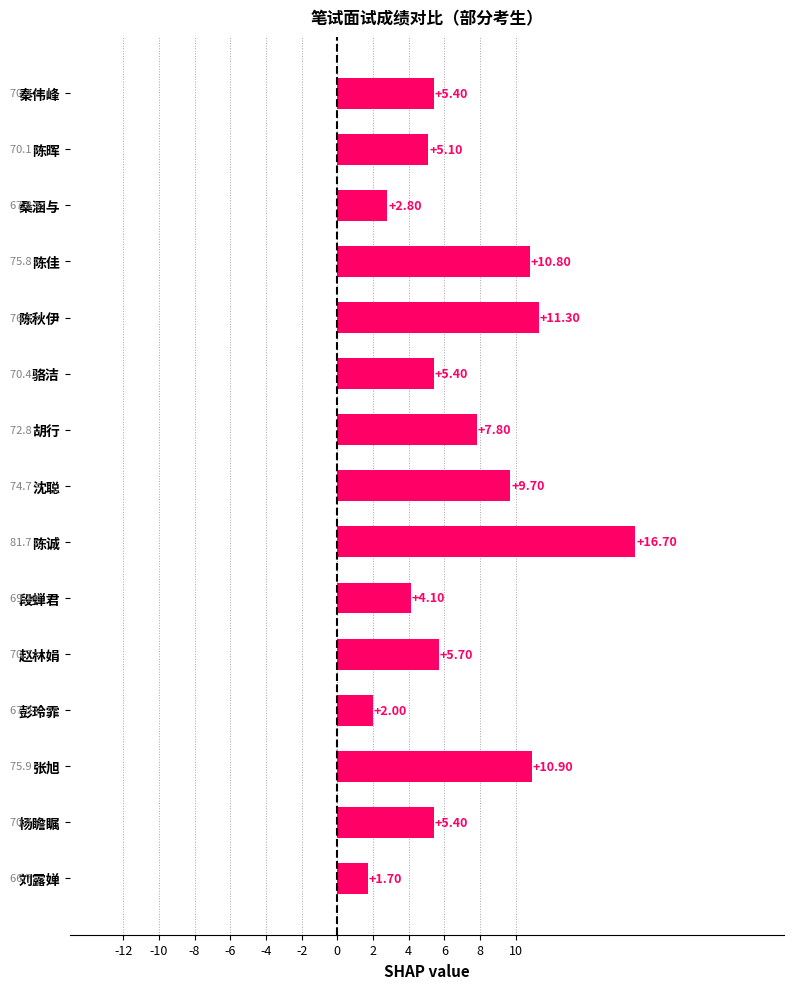

At which label is the value closest to 9?

沈聪